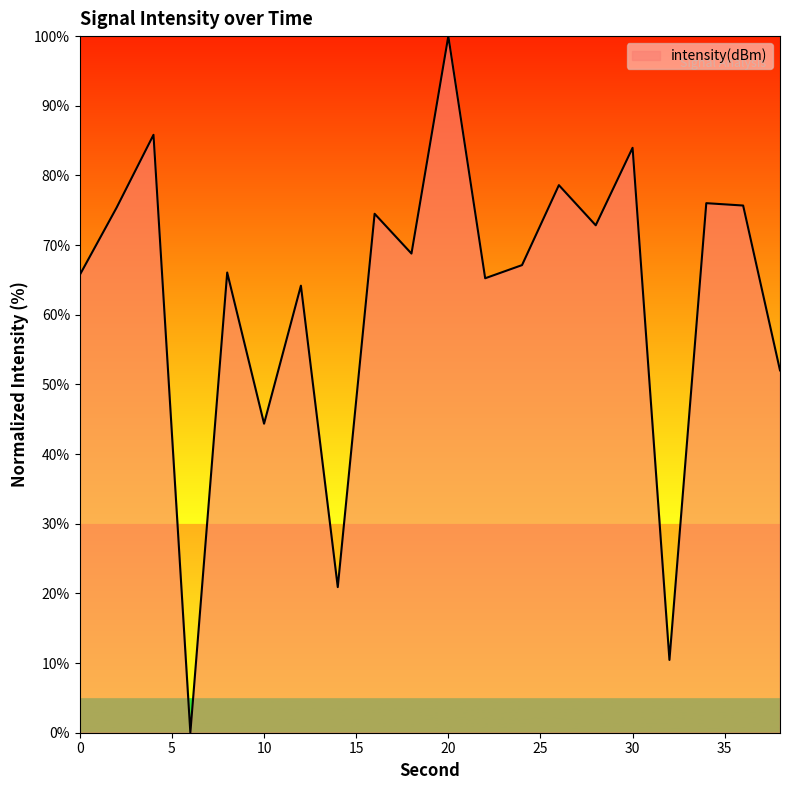

What is the difference between the maximum and minimum values?

100.0